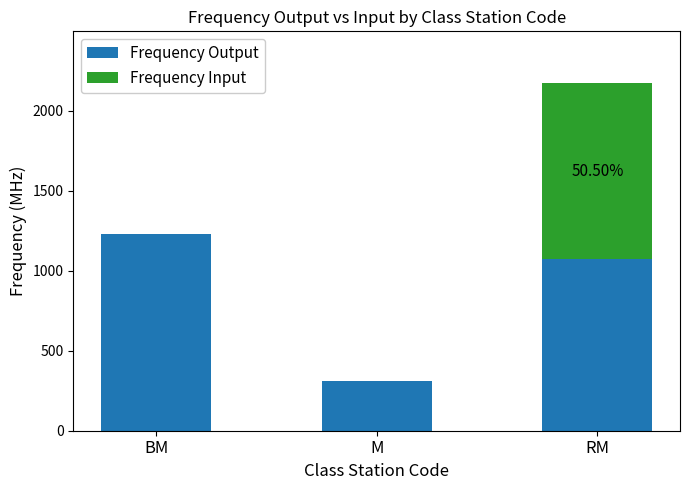

What is the sum of the Frequency Output values at RM and M?

1382.2